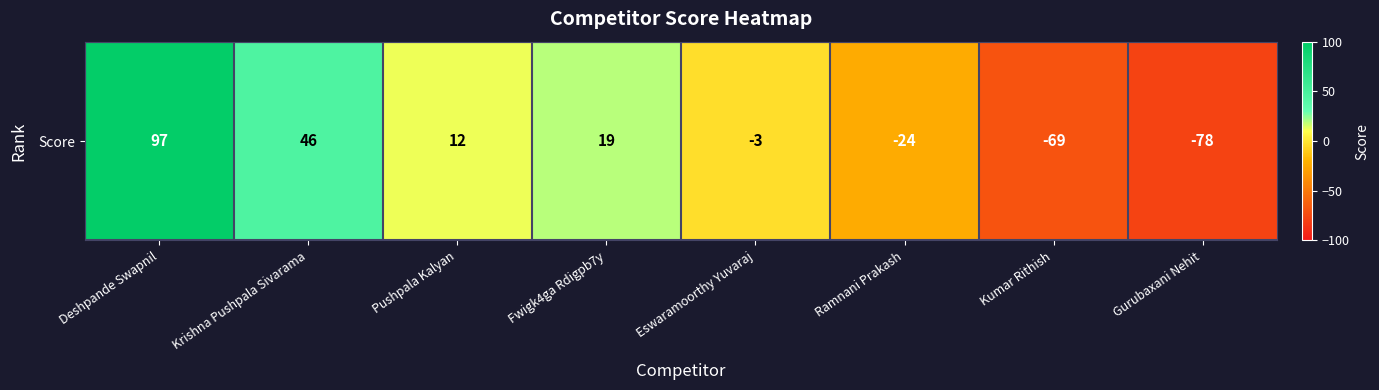

At which label does the data first exceed 12?

Deshpande Swapnil